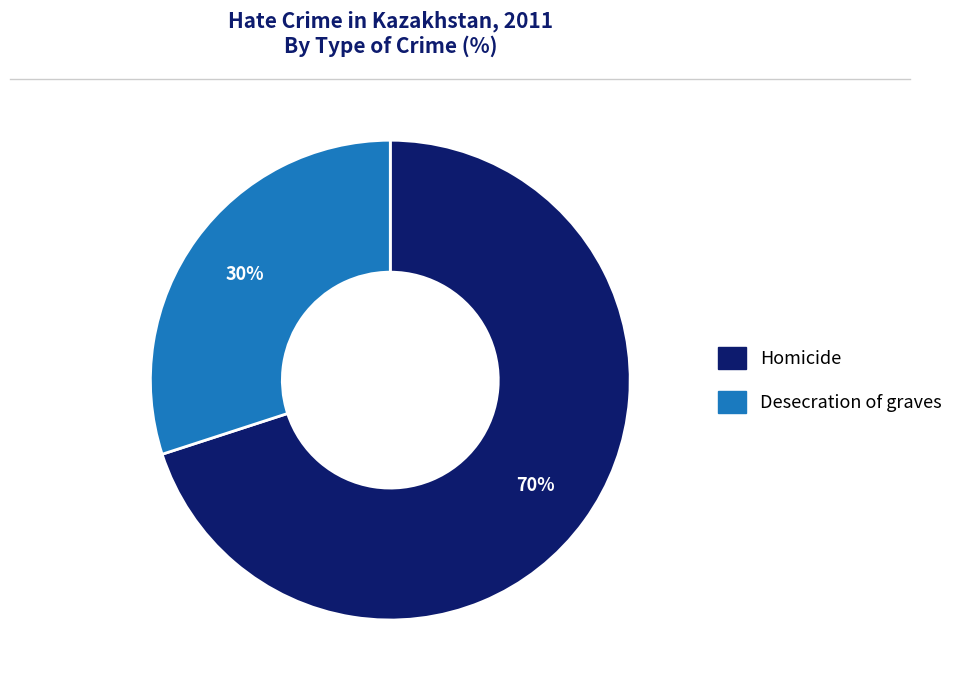

To the nearest percent, what is the difference between the Desecration of graves and Homicide slice percentages?

40%